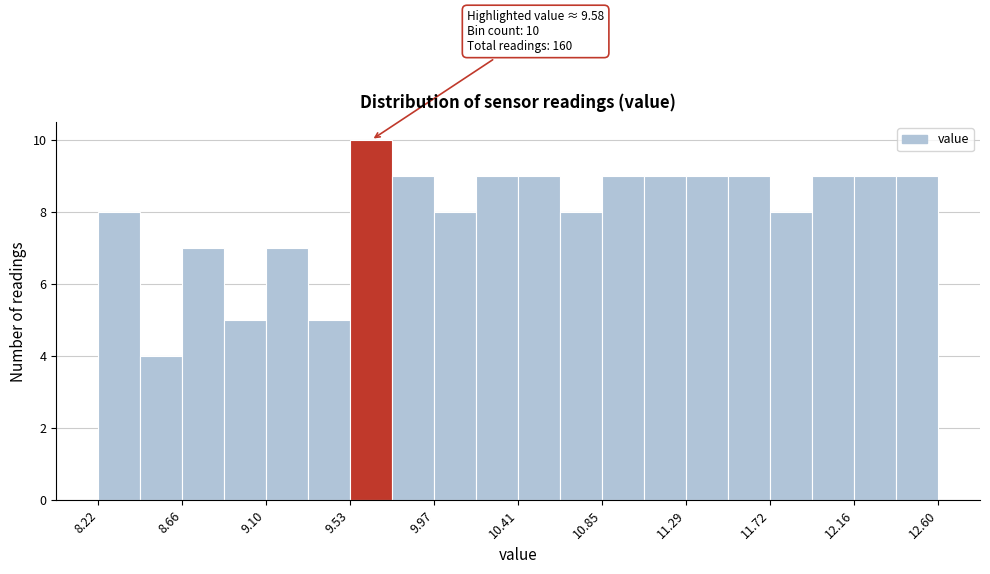

Which range on the x-axis has the tallest bar?

9.55 to 9.75